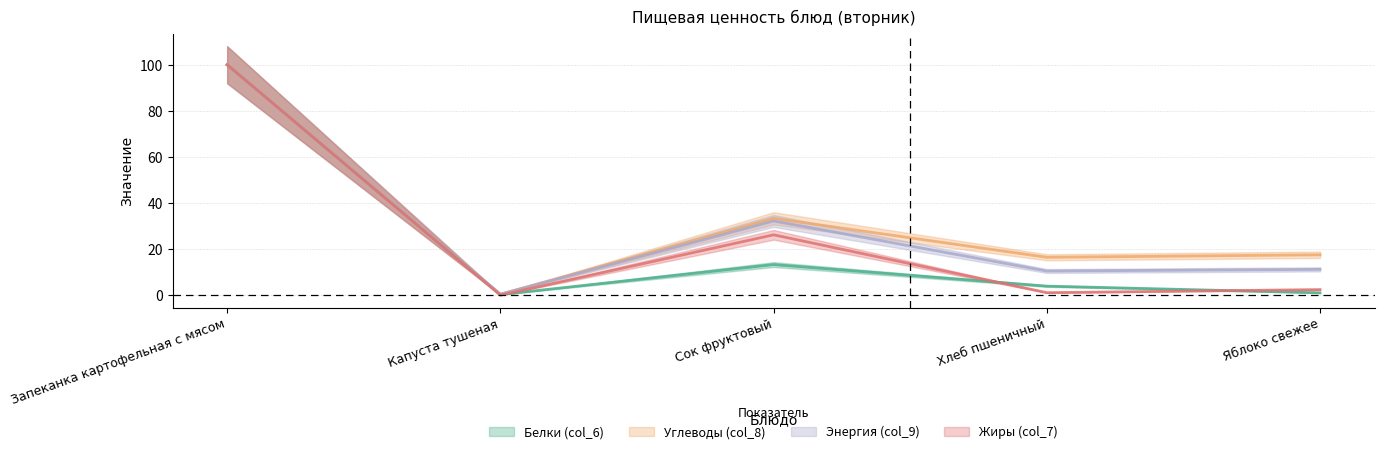

Count the number of data series in this chart.

4